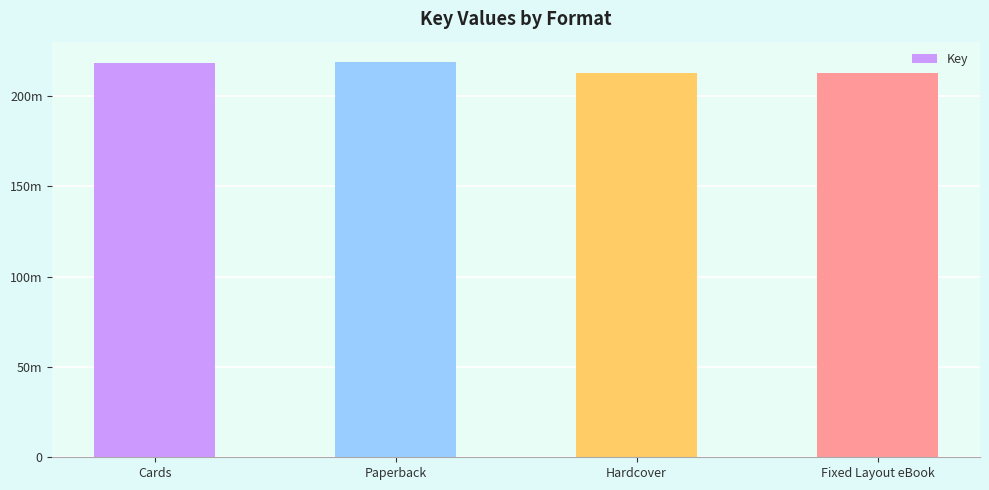

Does the chart contain stacked bars?

No